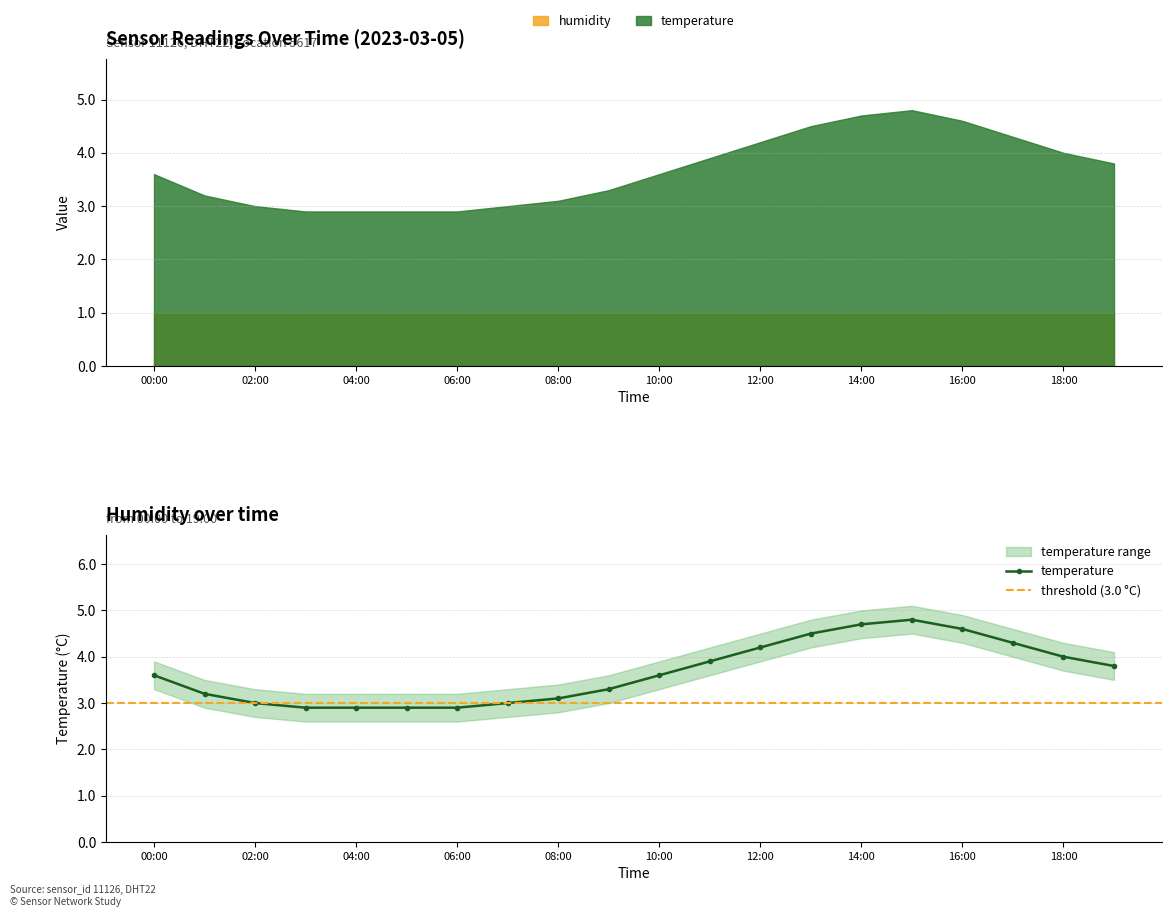

Rank the categories by value from lowest to highest.

03:00, 04:00, 05:00, 06:00, 02:00, 07:00, 08:00, 01:00, 09:00, 00:00, 10:00, 19:00, 11:00, 18:00, 12:00, 17:00, 13:00, 16:00, 14:00, 15:00